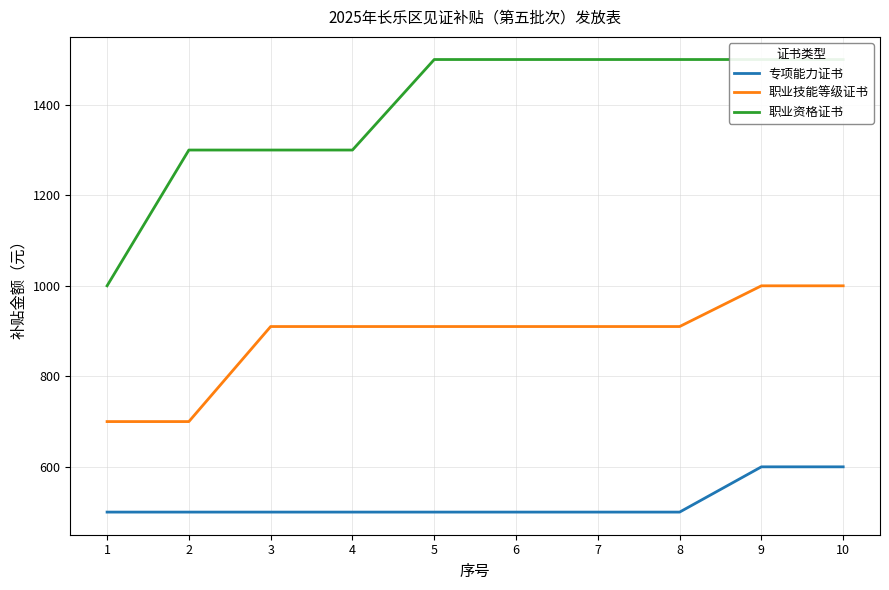

How many data points does each series have?

10